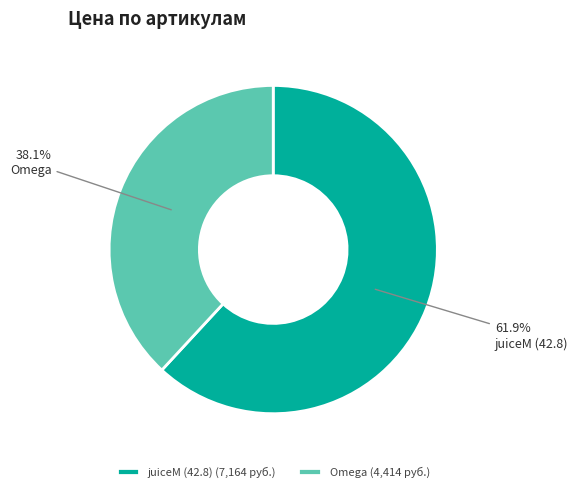

Do Omega and juiceM (42.8) together represent more than half of the pie?

Yes